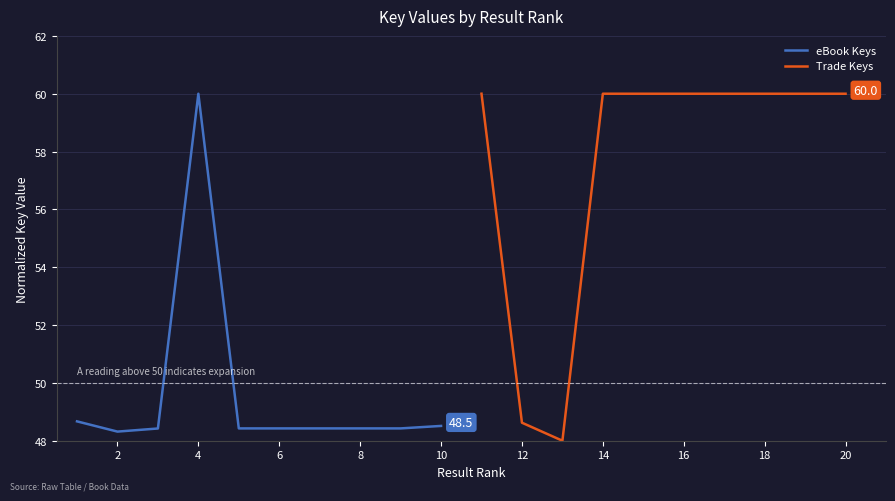

Which series has the largest total across all categories?

Trade Keys